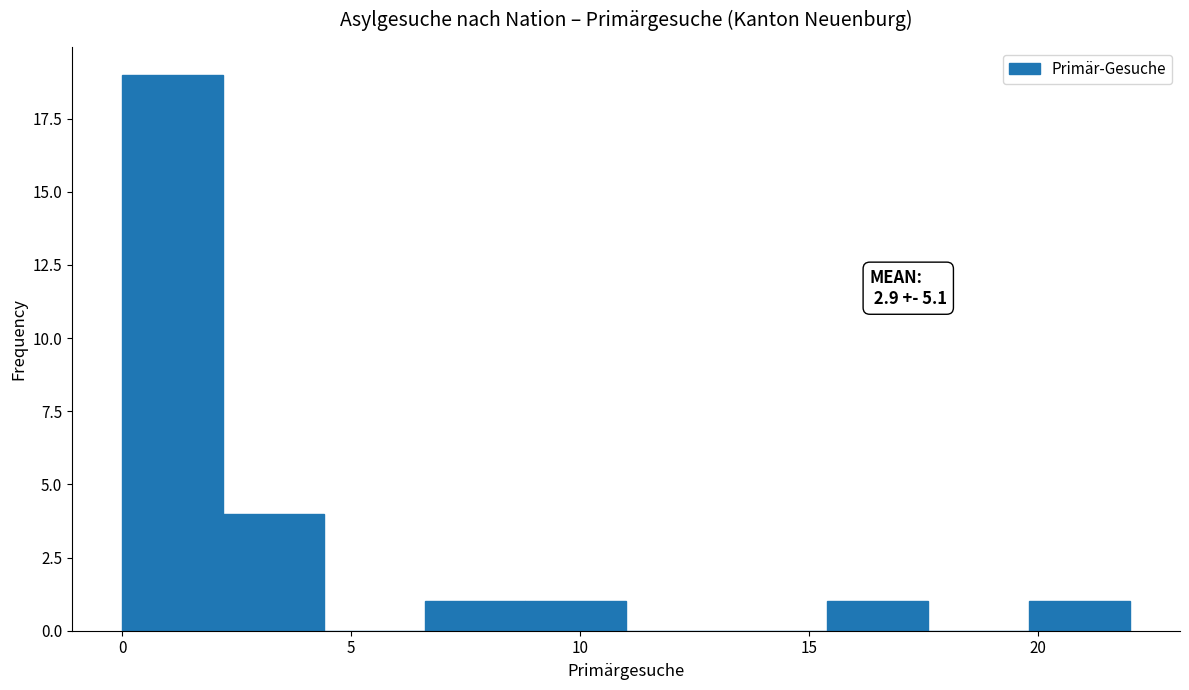

Which range on the x-axis has the tallest bar?

0.0 to 2.2